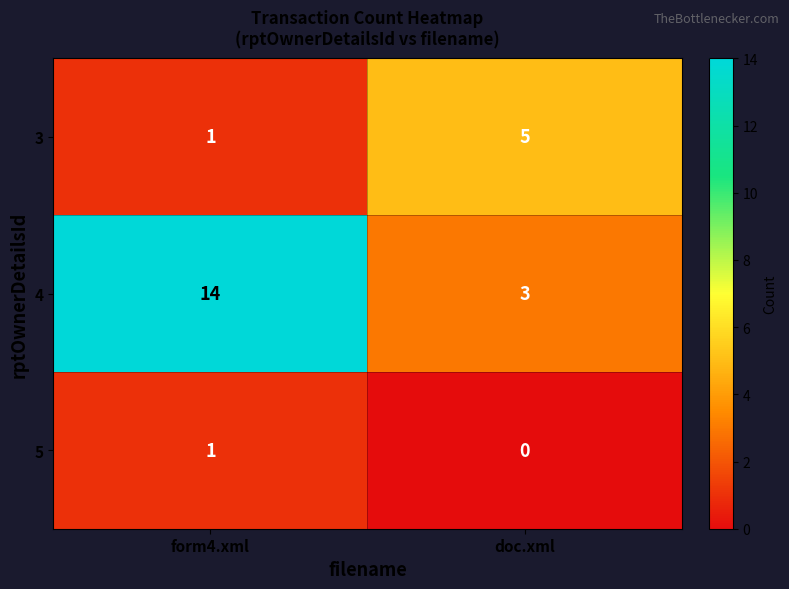

Count the number of data series in this chart.

3